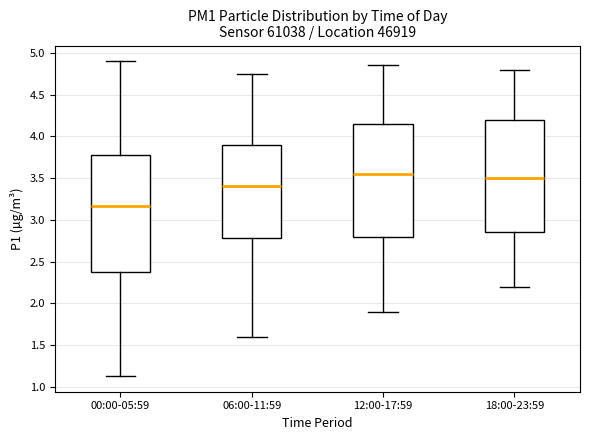

Reading left to right, transcribe this box plot: for each box, give where its median line is, the range the box spans, and where its two whiskers end, as read against the y-axis. The values are not printed on the chart, so give them approximately, as read against the axis.

00:00-05:59: median 3.15, box 2.40 to 3.80, whiskers 1.15 to 4.90
06:00-11:59: median 3.40, box 2.80 to 3.90, whiskers 1.60 to 4.75
12:00-17:59: median 3.55, box 2.80 to 4.15, whiskers 1.90 to 4.85
18:00-23:59: median 3.50, box 2.85 to 4.20, whiskers 2.20 to 4.80